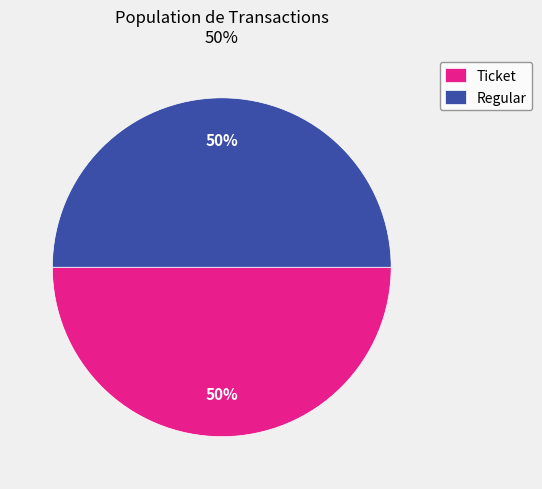

Do Regular and Ticket together represent more than half of the pie?

Yes